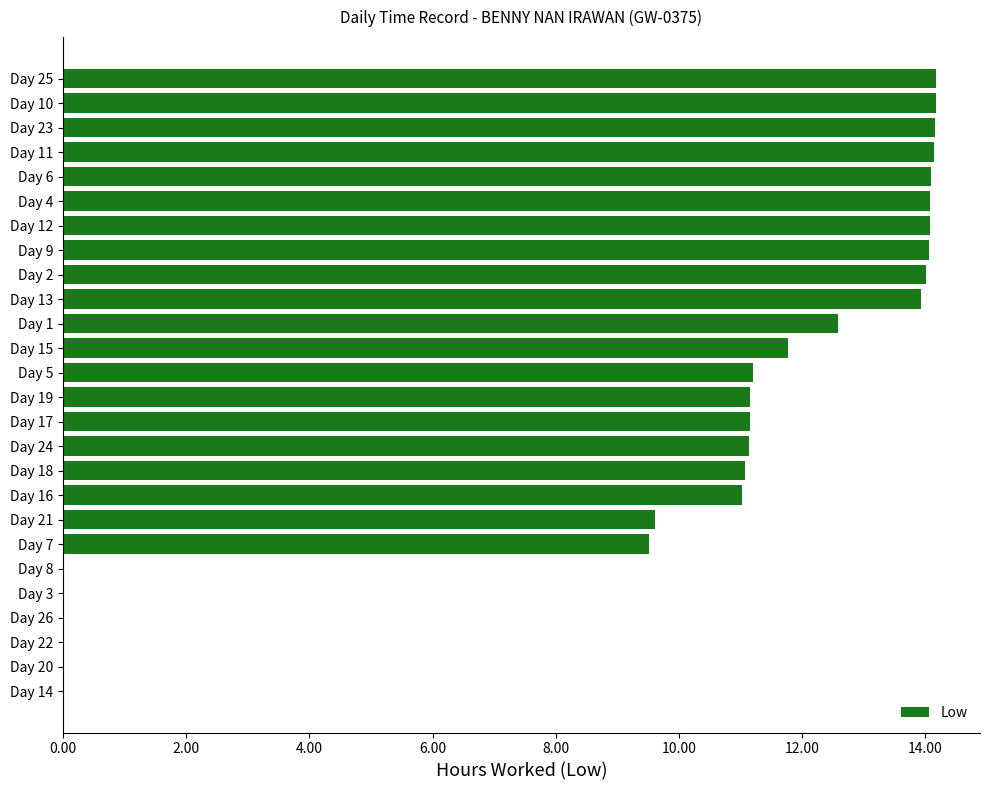

What is the greatest value displayed?

14.2